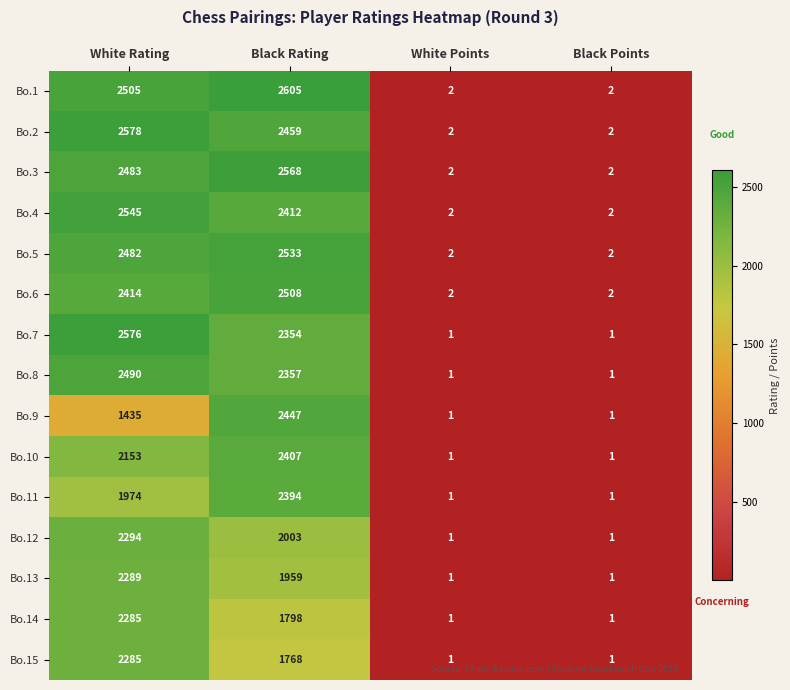

What is the average value of the Bo.3 series?

1264